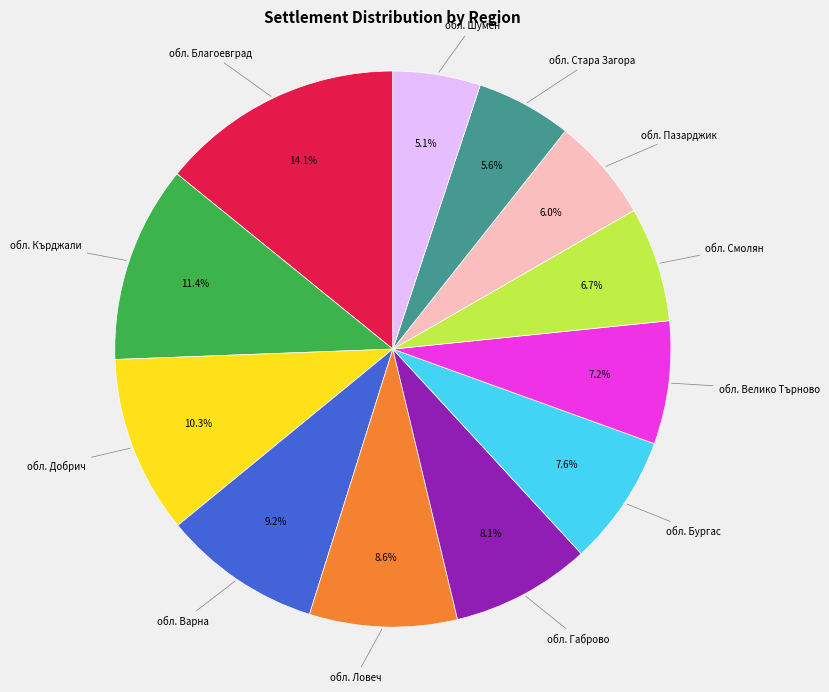

Does any single category account for the majority?

No